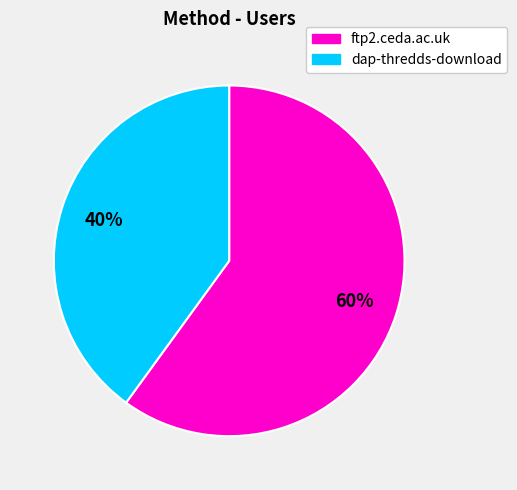

Between dap-thredds-download and ftp2.ceda.ac.uk, which is larger?

ftp2.ceda.ac.uk